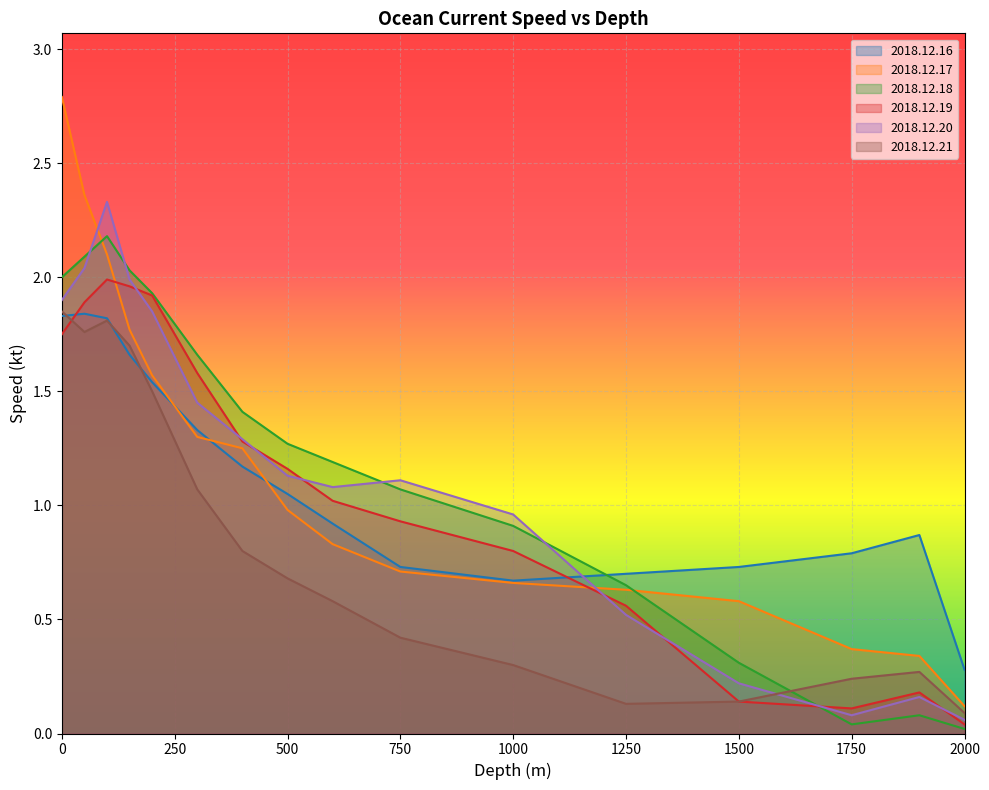

How many lines are shown in the chart?

6